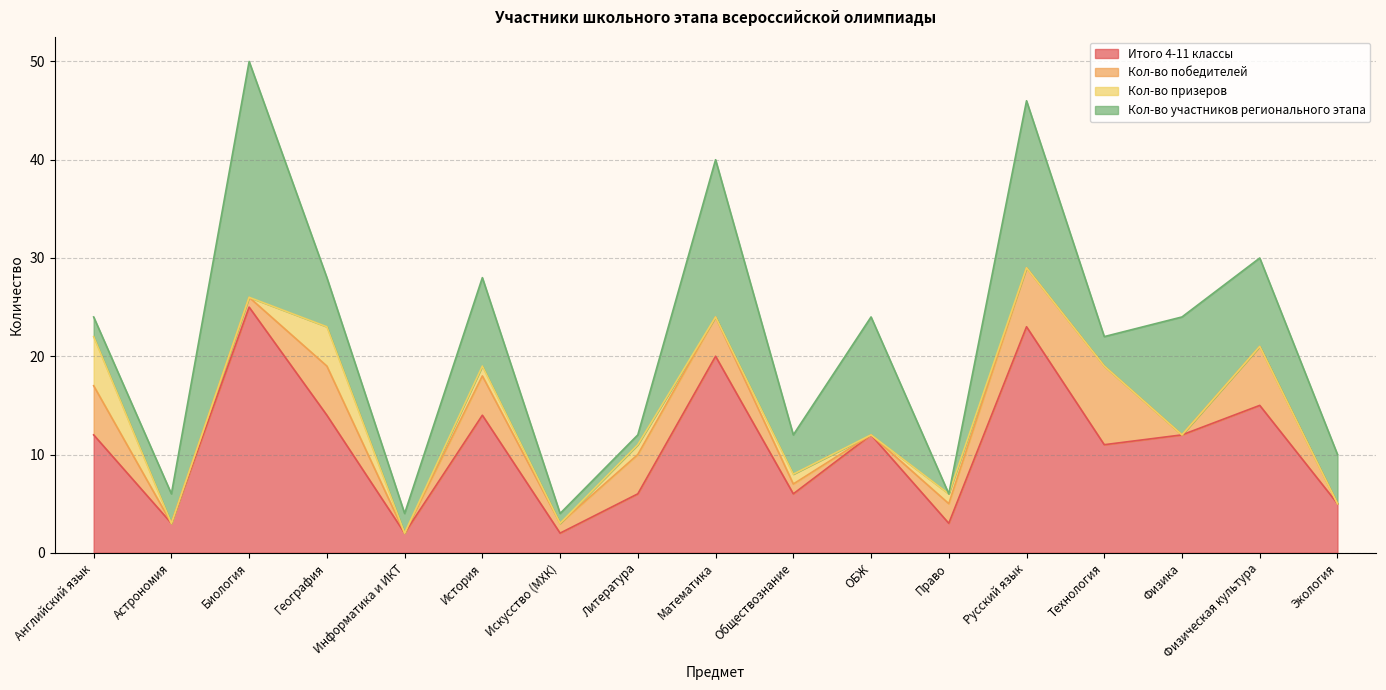

What is the maximum value for Кол-во призеров?

5